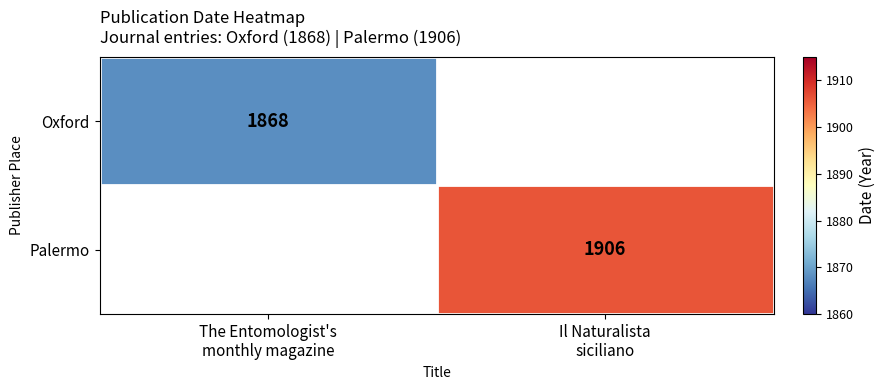

Is the value of Oxford at The Entomologist's monthly magazine greater than the value of Palermo at Il Naturalista siciliano?

No